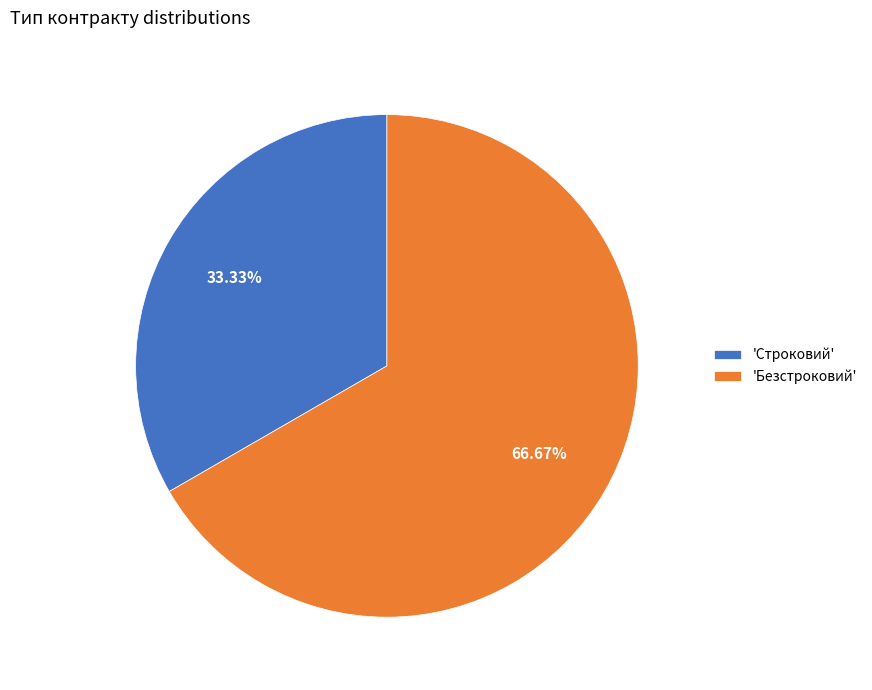

Rank the categories by value from lowest to highest.

'Строковий', 'Безстроковий'